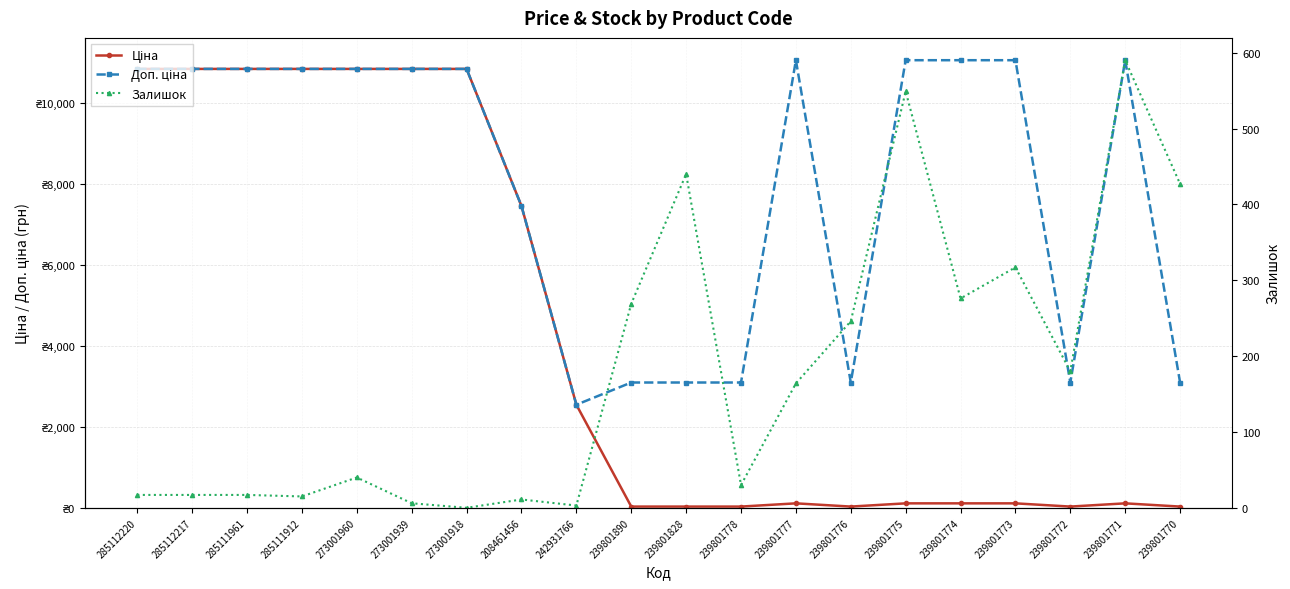

What position from the left is 242931766?

9